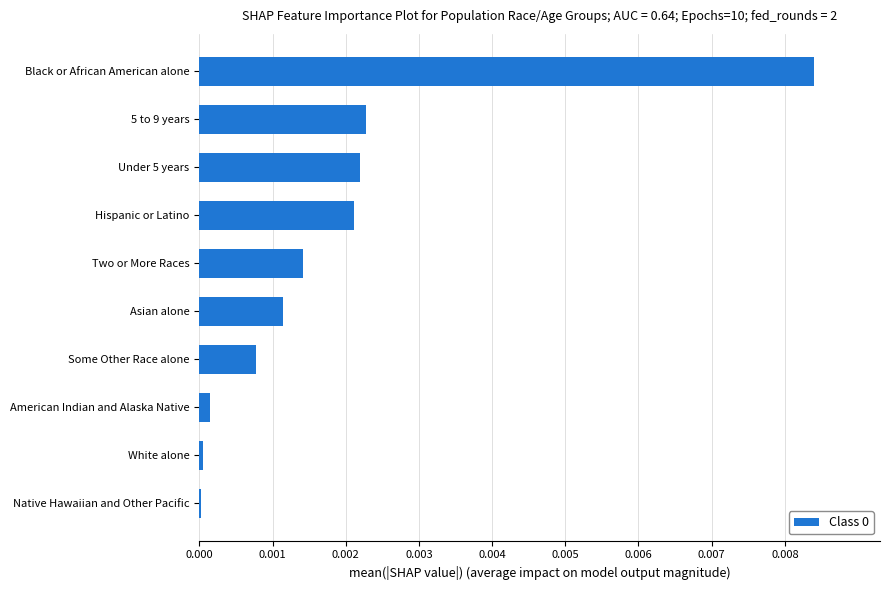

At which category does the chart reach its peak across all series?

Black or African American alone